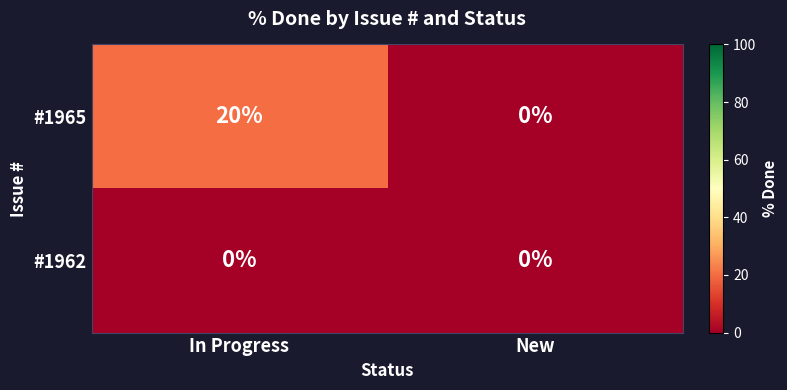

What is the greatest value displayed?

20